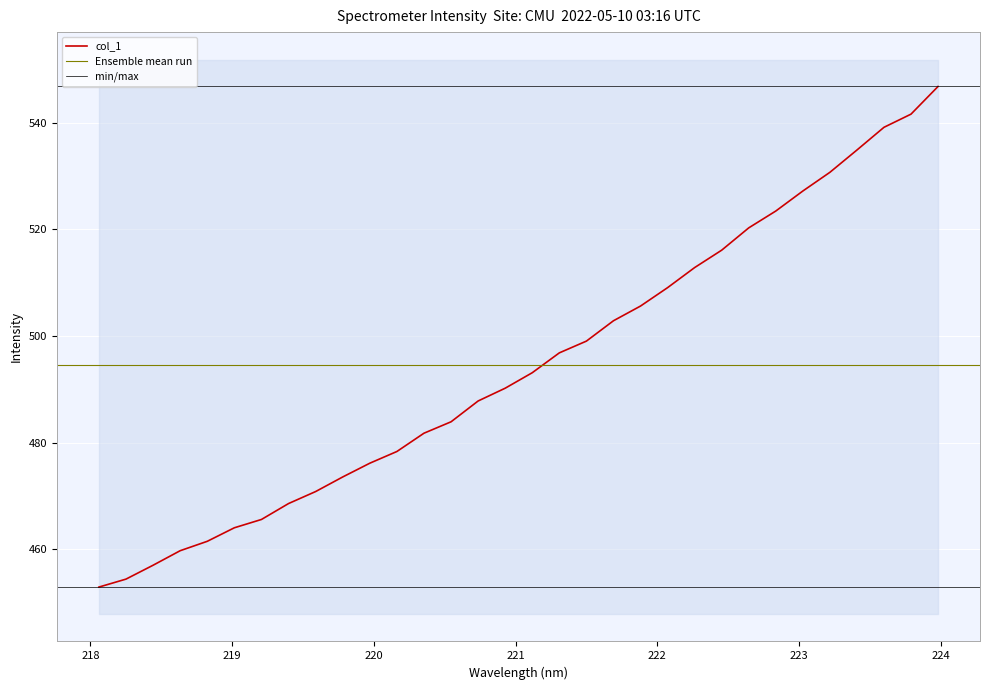

What is the label of the 23rd point from the right?

219.7801